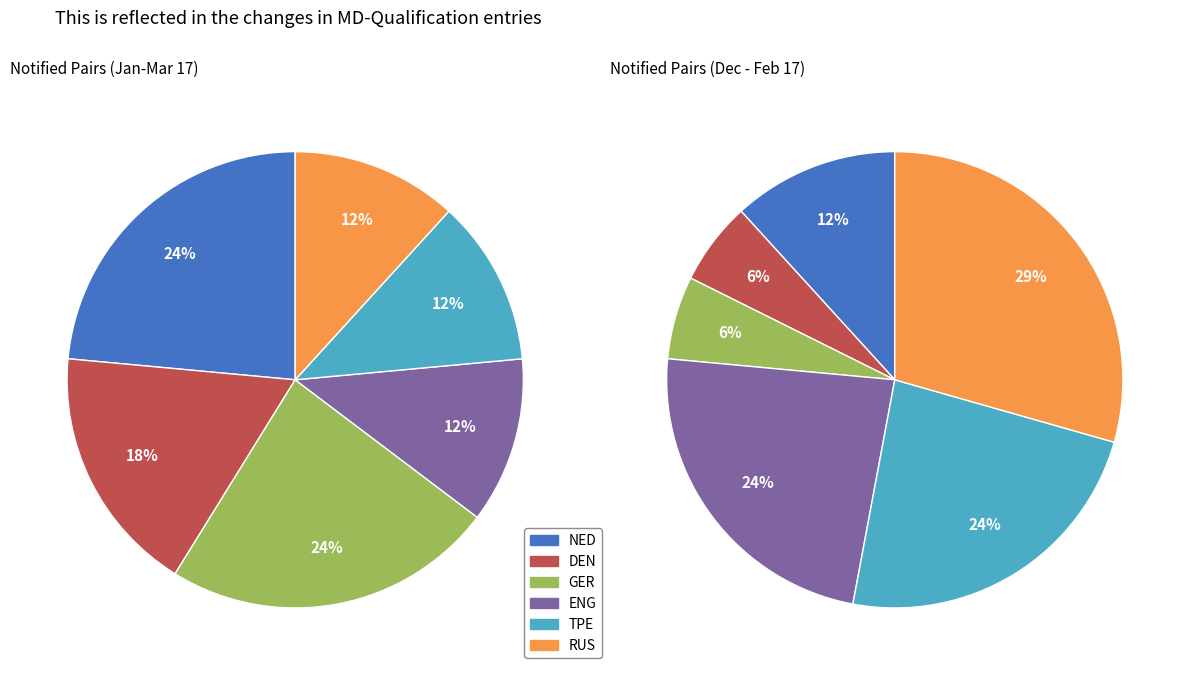

True or false: ENG accounts for 28% of the total.

False